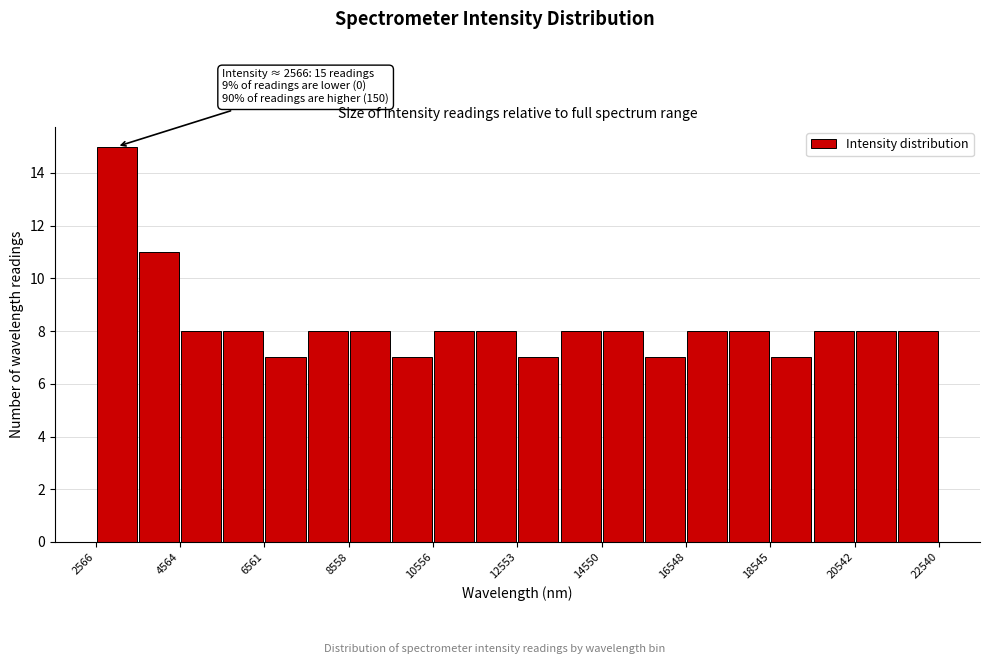

Which range on the x-axis has the tallest bar?

2600 to 3600